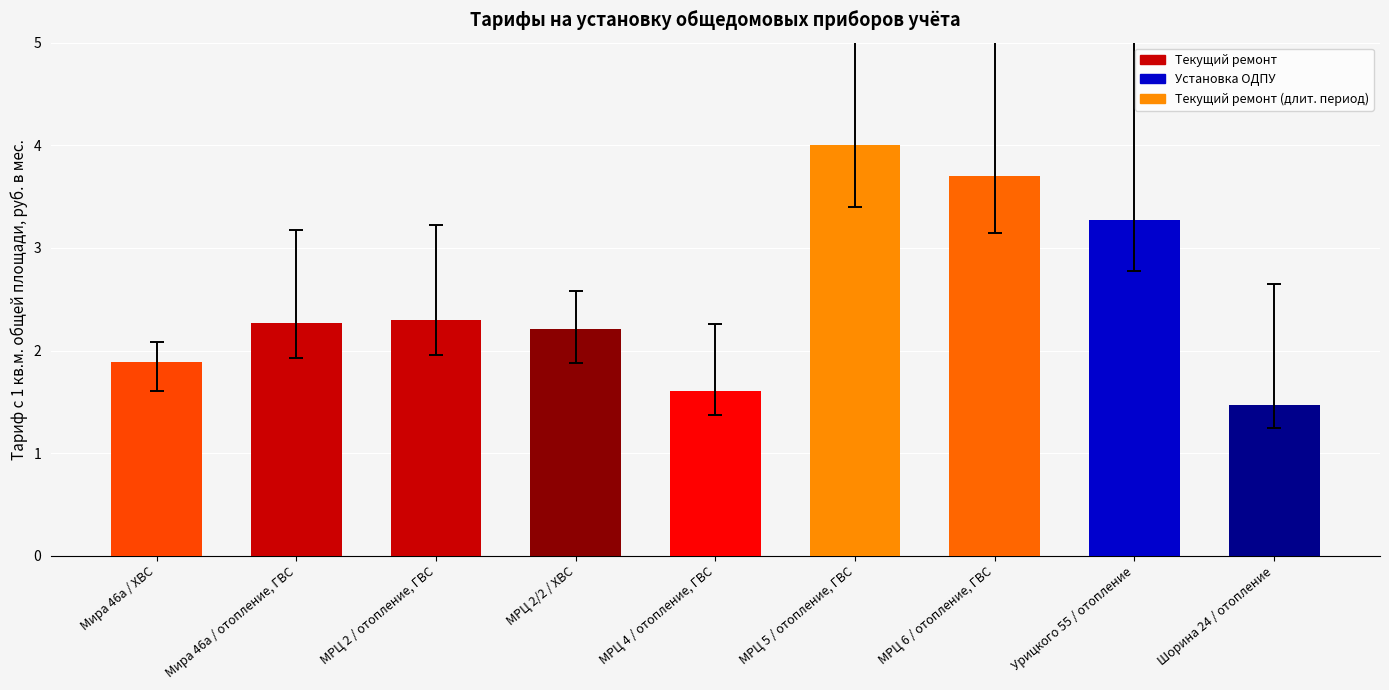

Is it true that the value at МРЦ 2/2 / ХВС is 2.2?

True